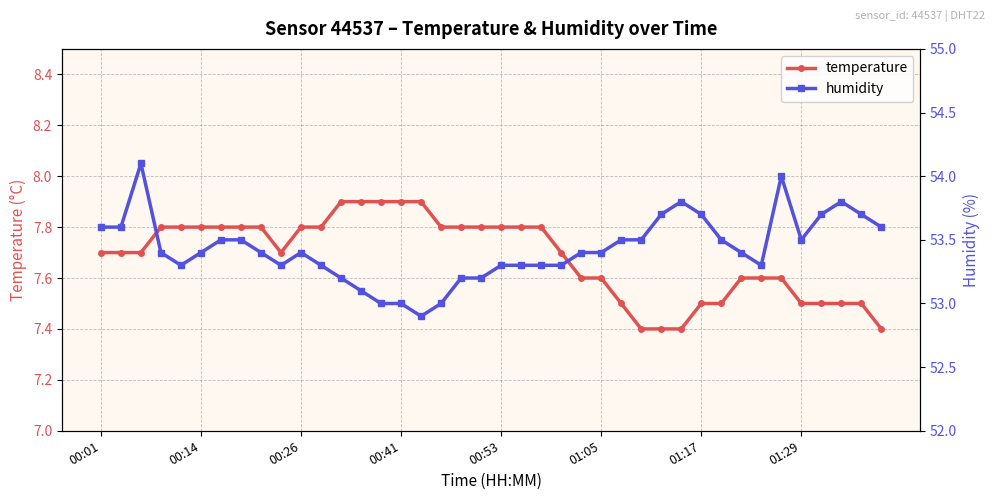

Where does the humidity series first go above 53?

00:01